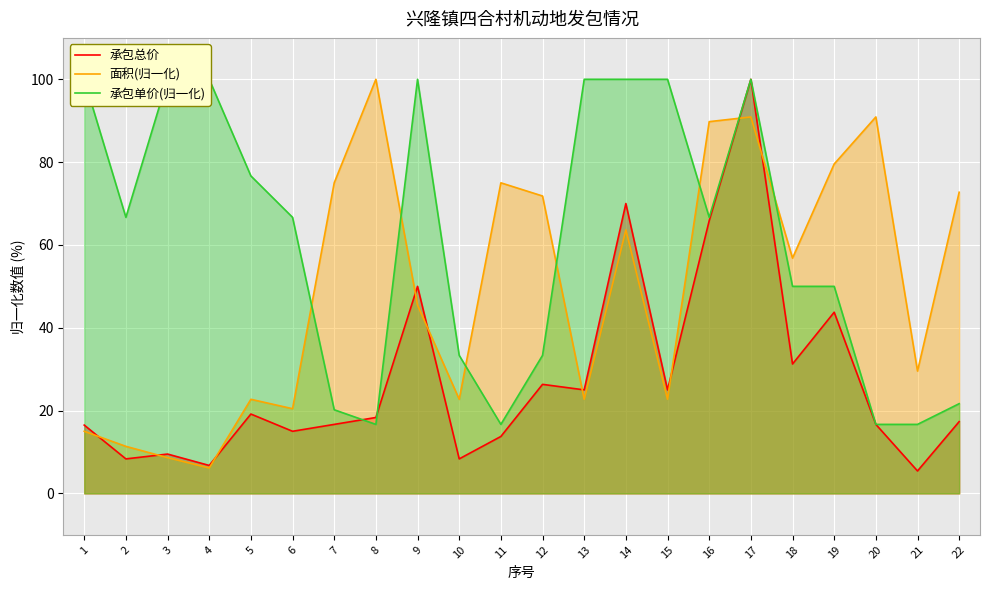

True or false: 承包总价 has more than 0 interior local peaks.

True